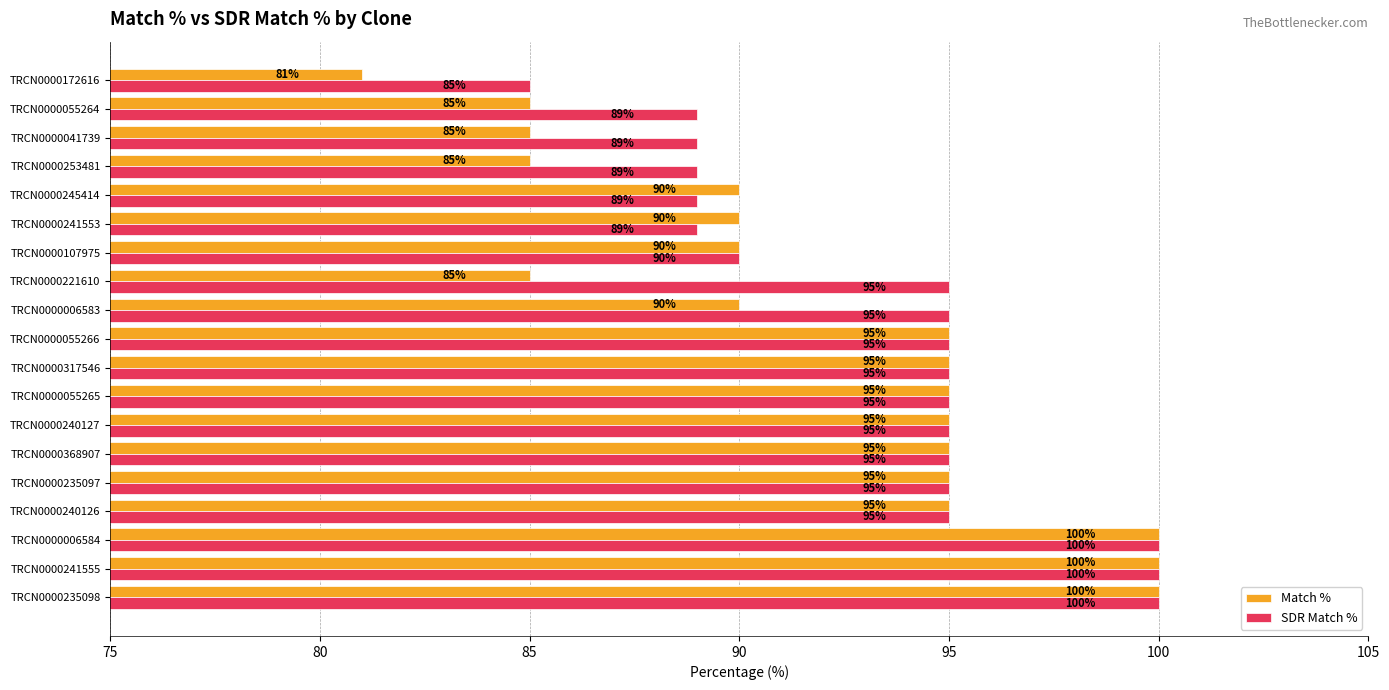

Count the number of categories in the chart.

19